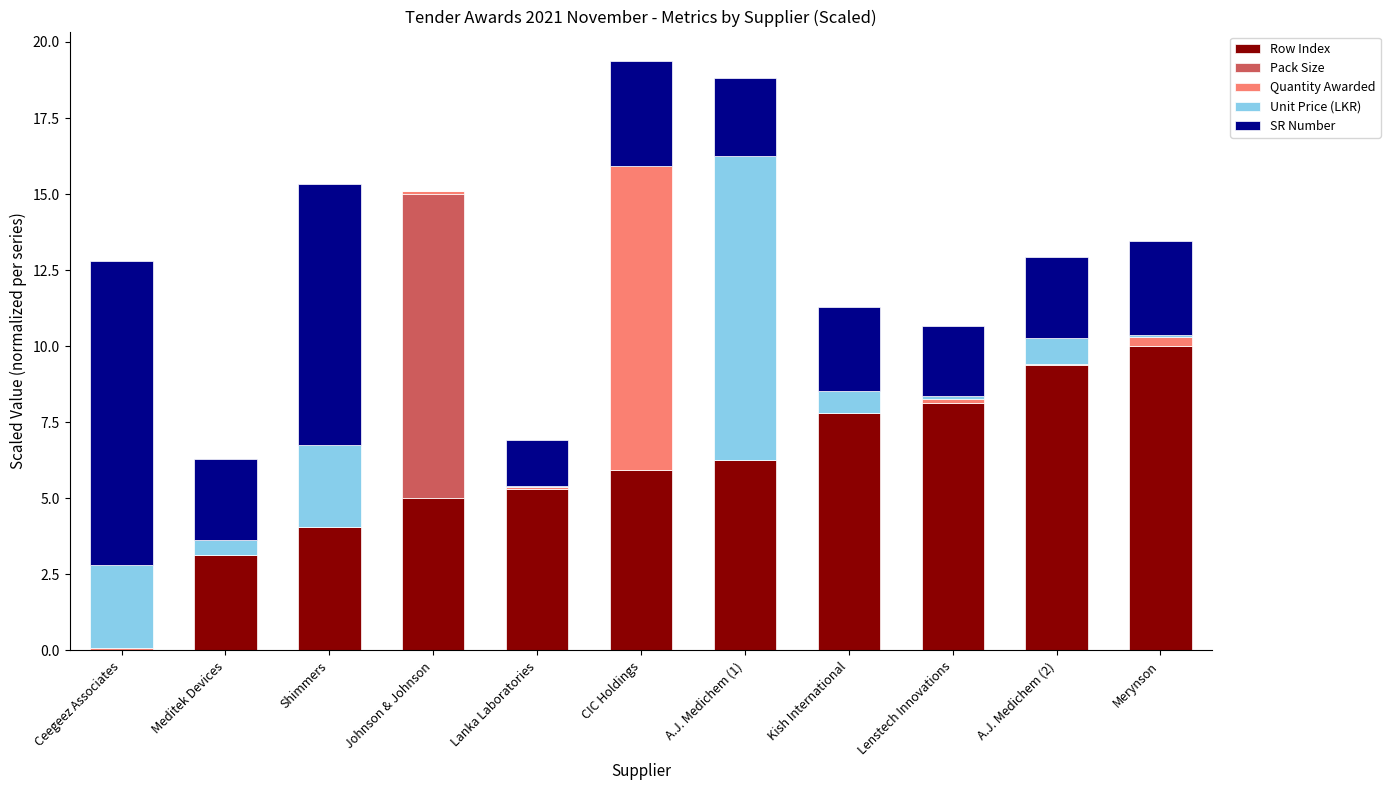

What is the sum of all Row Index values?

65.0